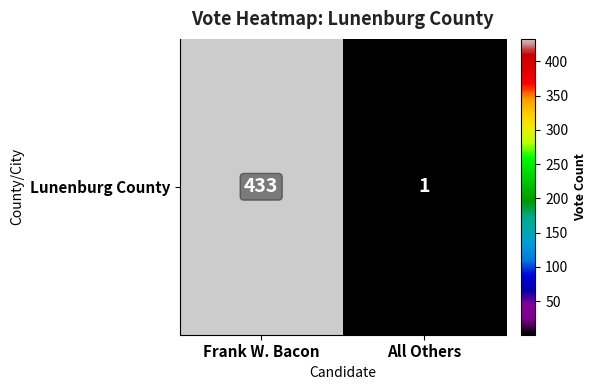

What is the average value?

217